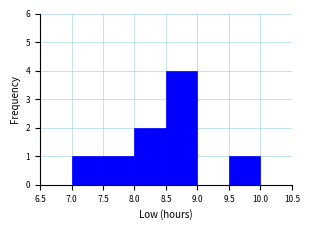

Reading left to right, list every bar in this chart as the range it spans on the x-axis followed by its height. The values are not printed on the chart, so give them approximately, as read against the axis.

7.0 to 7.5: 1
7.5 to 8.0: 1
8.0 to 8.5: 2
8.5 to 9.0: 4
9.0 to 9.5: 0
9.5 to 10.0: 1